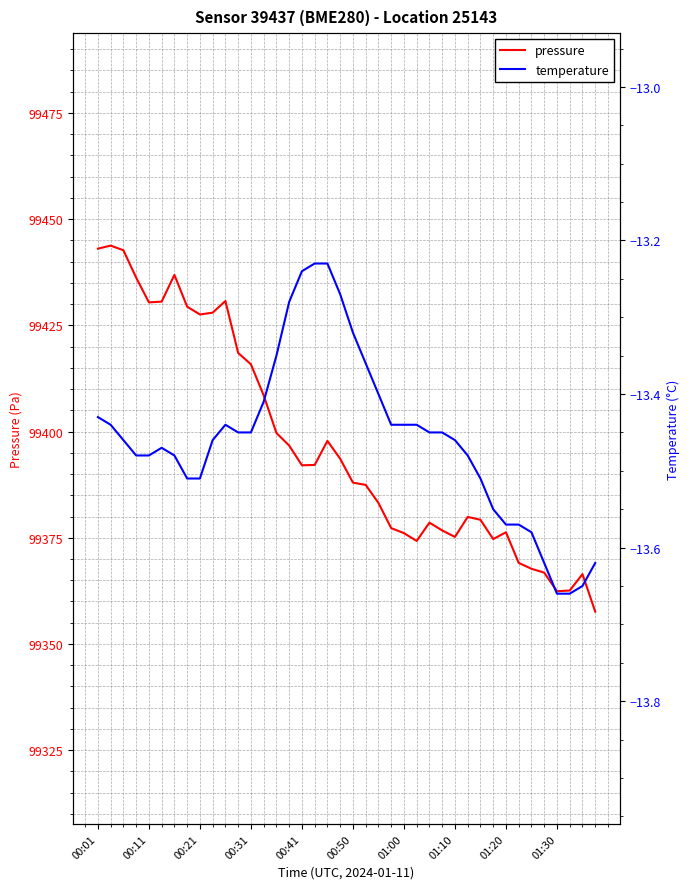

Does the chart display data point markers on the line(s)?

No